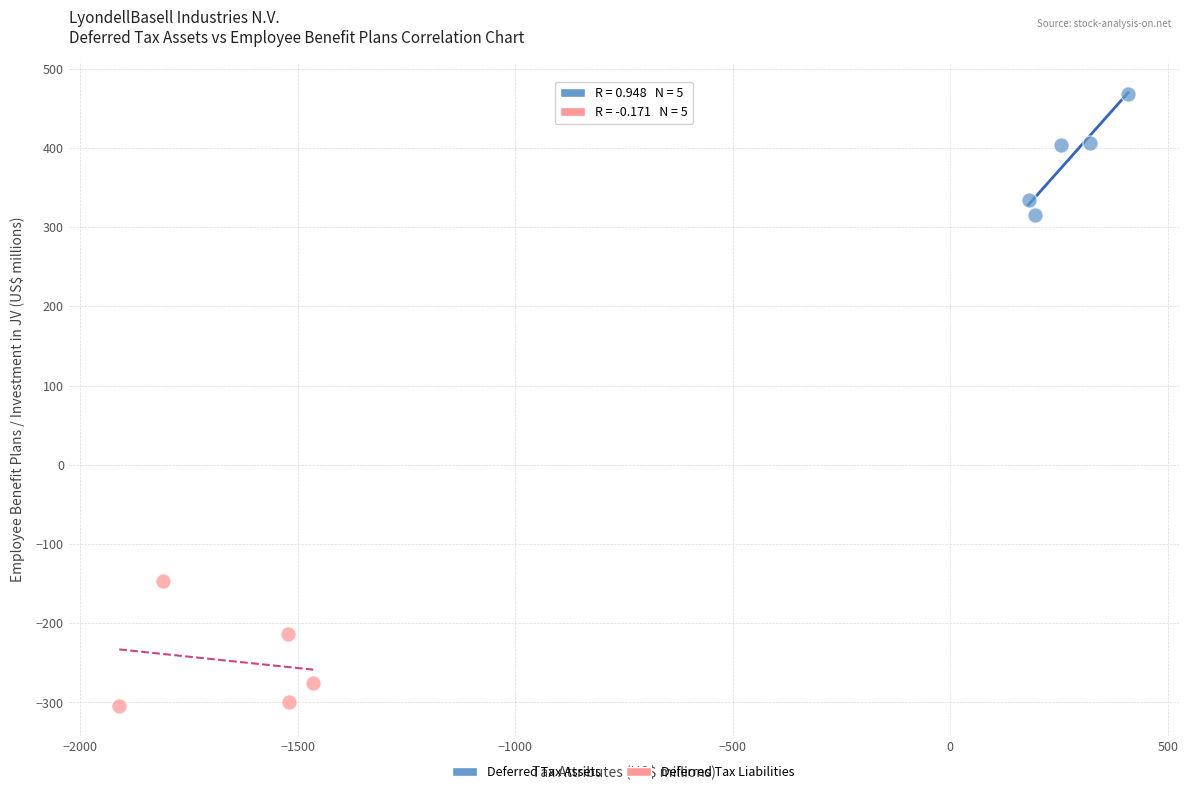

Which series contains the lowest Y value?

Deferred Tax Liabilities